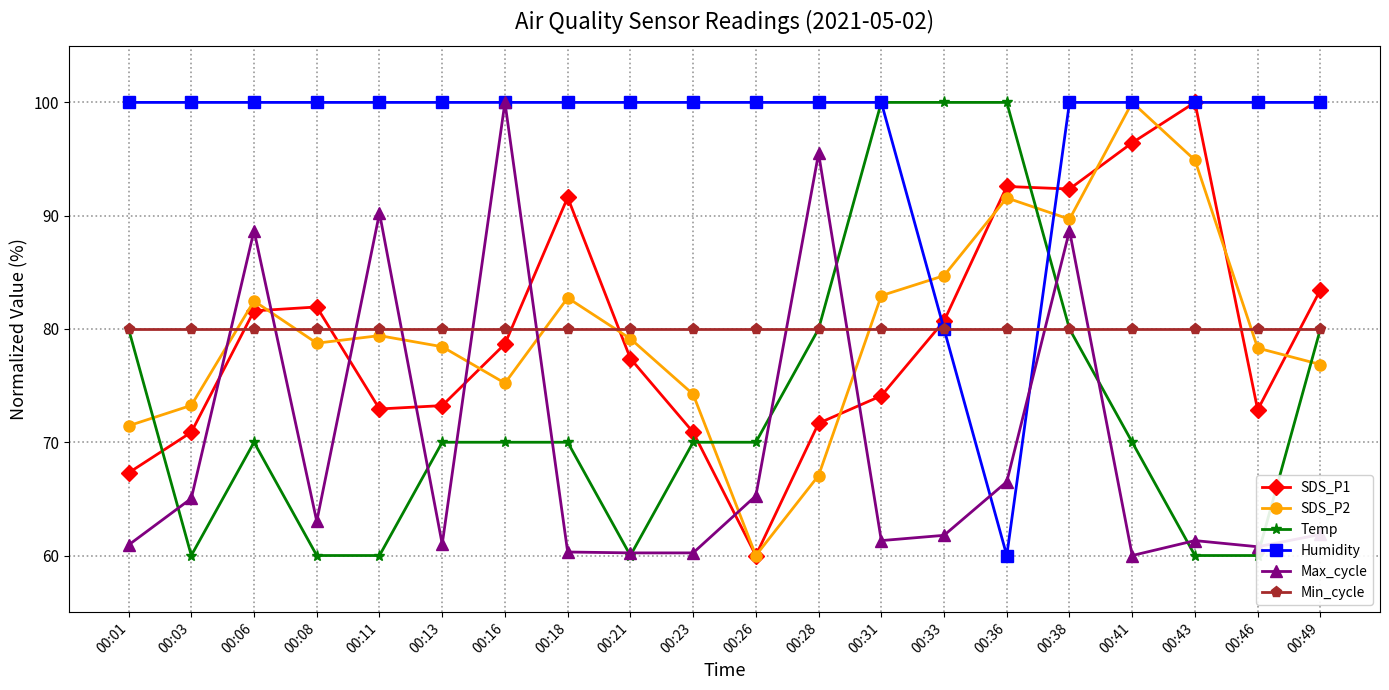

The value of Max_cycle at 00:11 is 90.2. True or false?

True